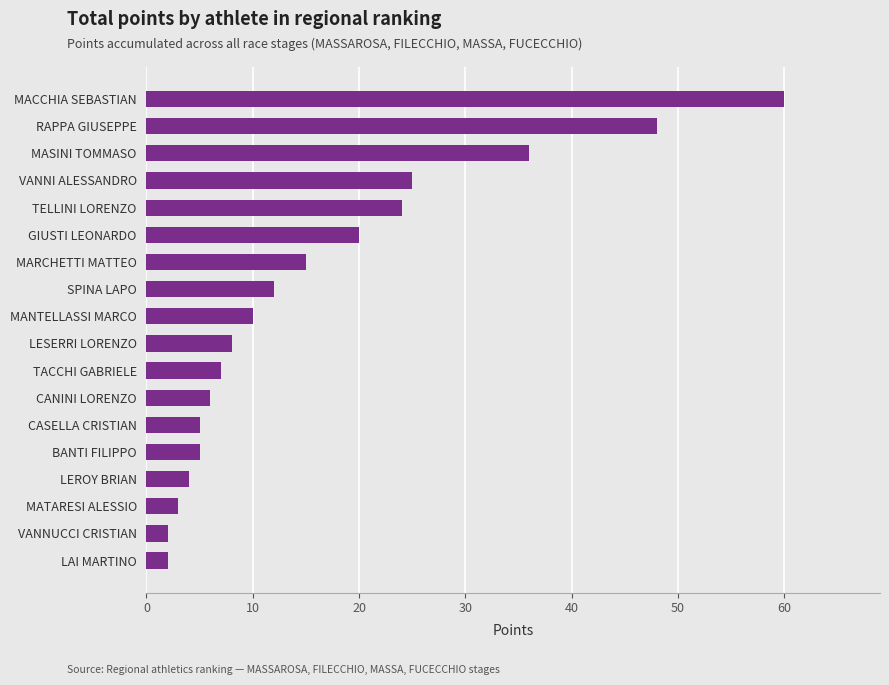

The chart shows a value of 4 at LESERRI LORENZO. True or false?

False